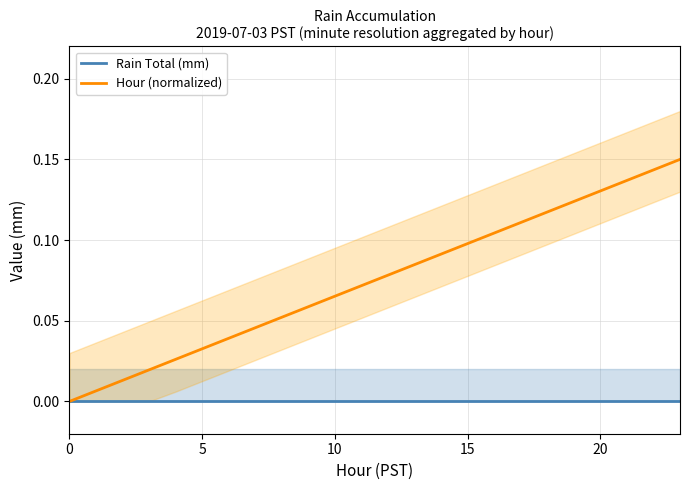

True or false: Rain Total (mm) and Hour (normalized) cross at least once.

False